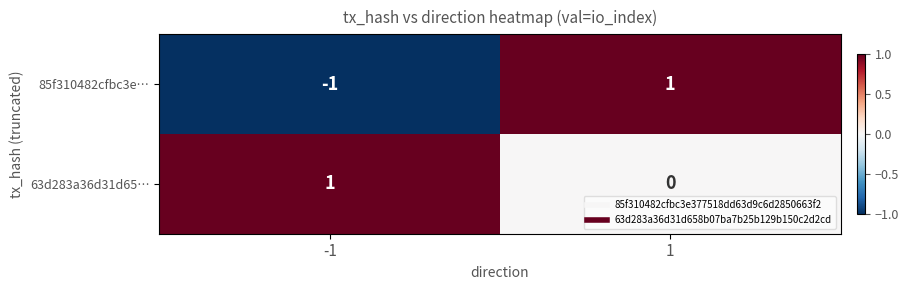

Reading left to right, what are all the values shown in this chart?

85f310482cfbc3e…: -1	1
63d283a36d31d65…: 1	0